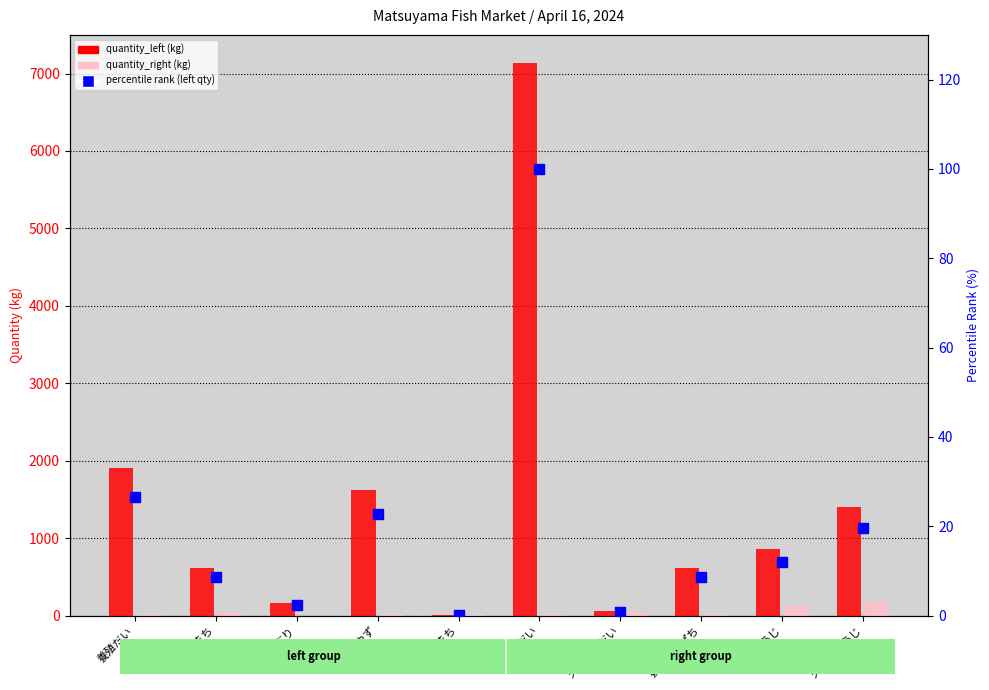

Which series has the largest total across all categories?

quantity_left (kg)